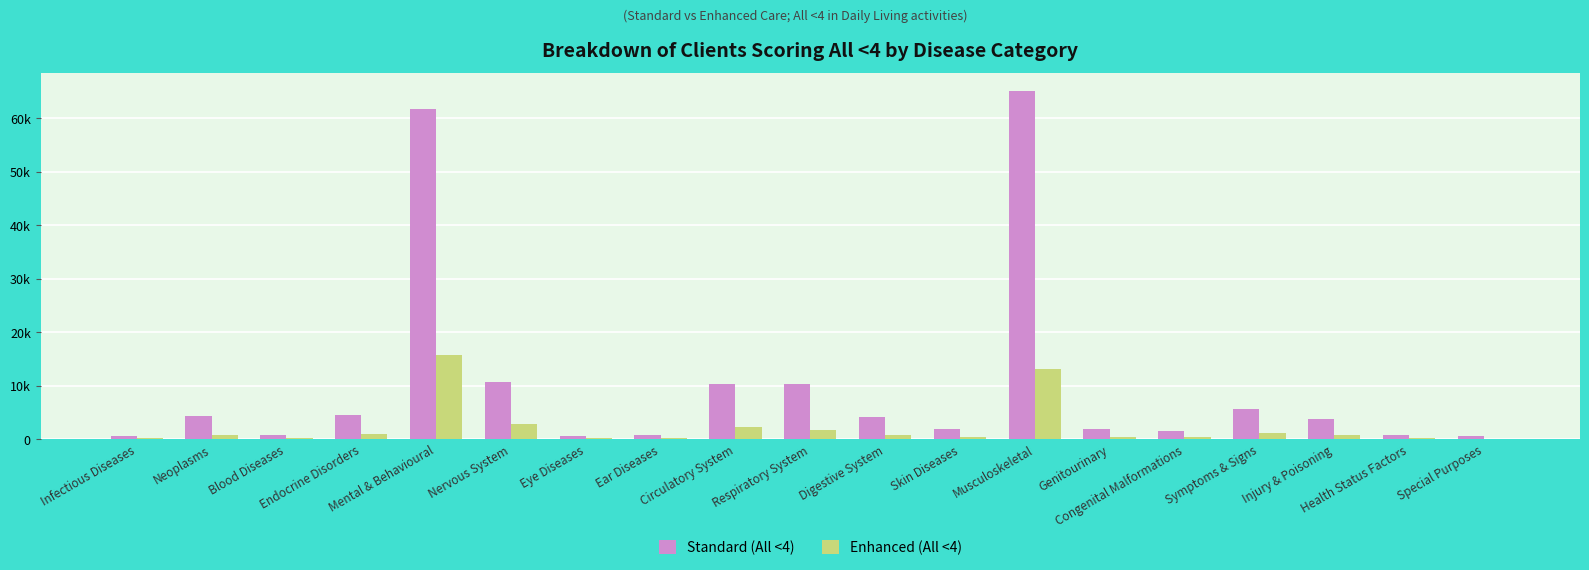

What are all the series names shown in the legend?

Standard (All <4), Enhanced (All <4)